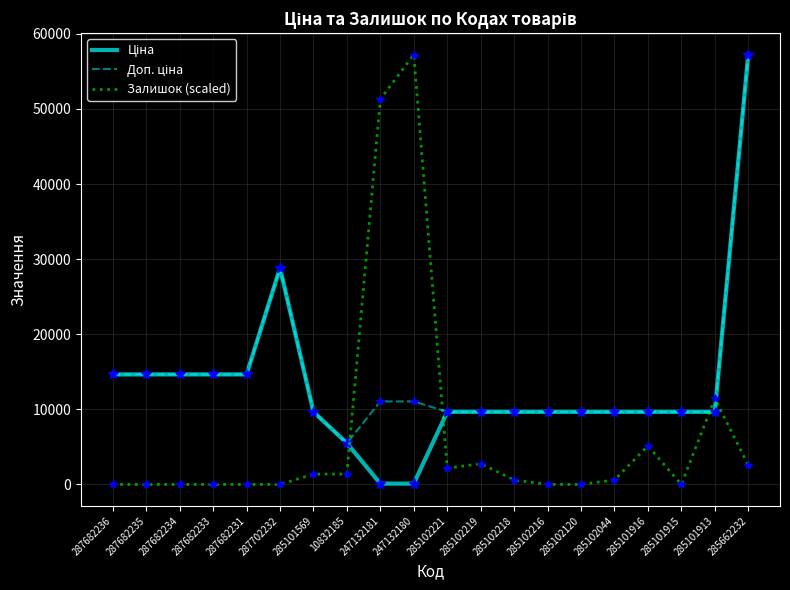

At which category is the sum across all series the highest?

285662232